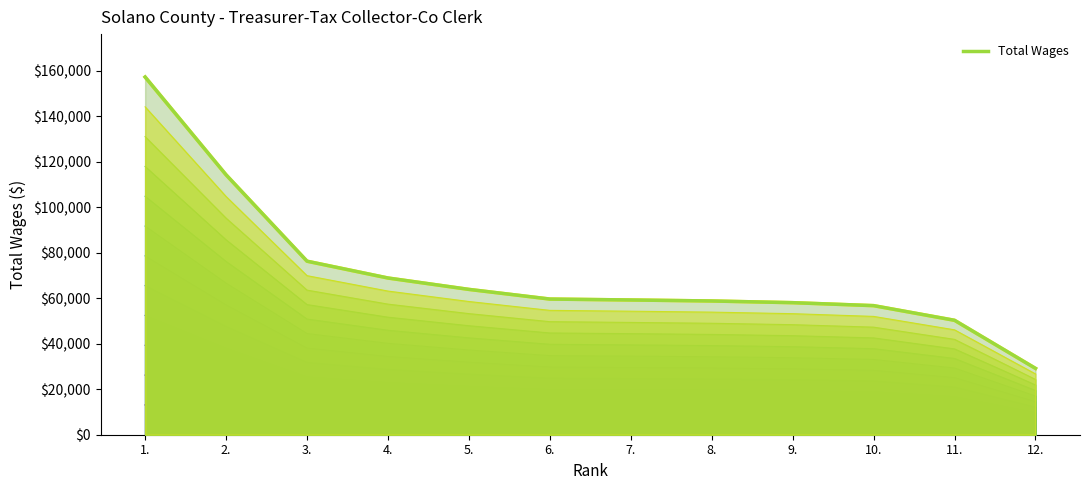

Where is the data nearest to the value 93166?

3.